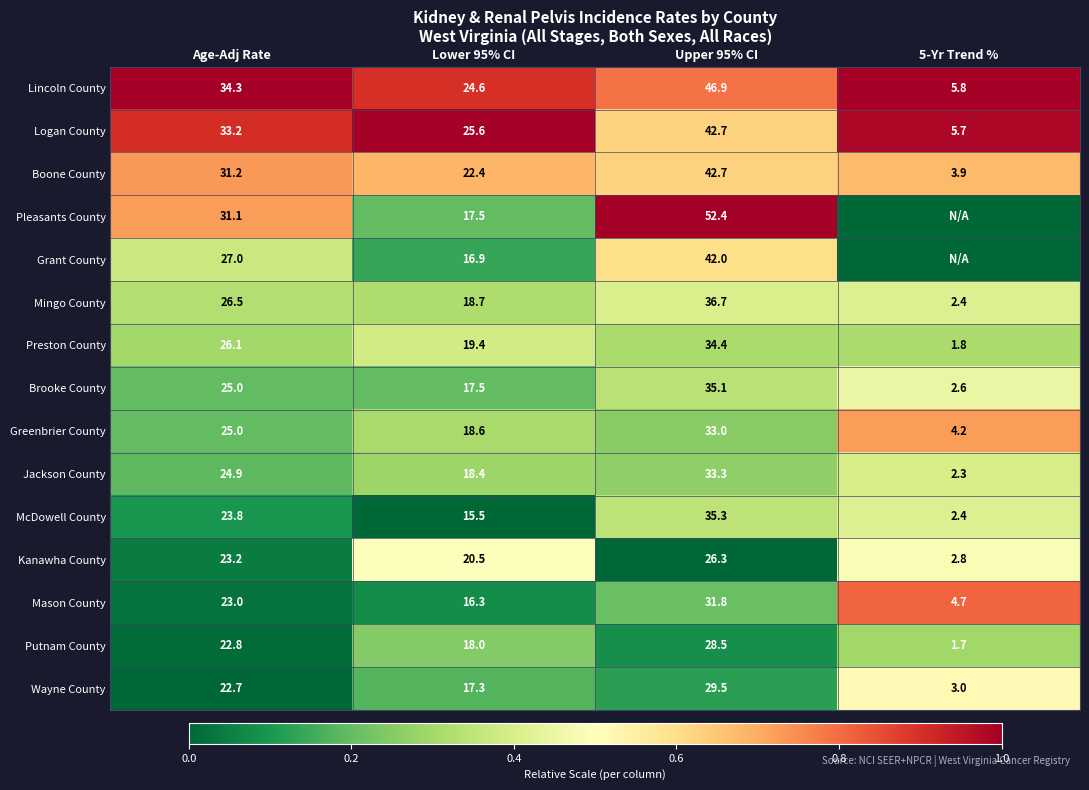

Is the value of McDowell County at Lower 95% CI greater than the value of Logan County at Lower 95% CI?

No